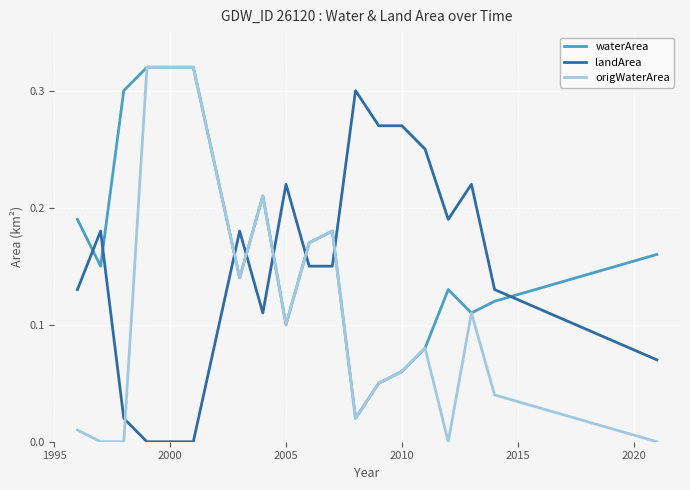

What are all the series names shown in the legend?

waterArea, landArea, origWaterArea